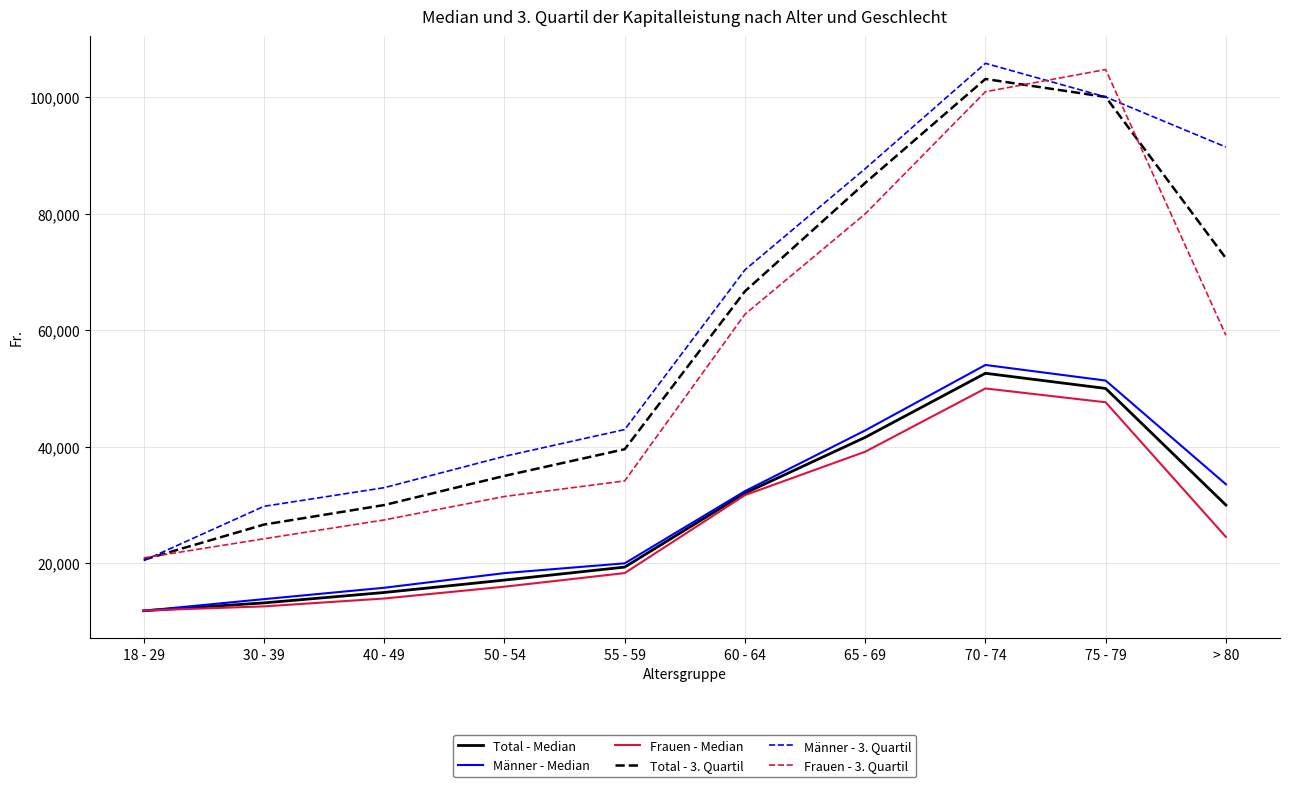

Which series changed the most between 30 - 39 and 65 - 69?

Total - 3. Quartil